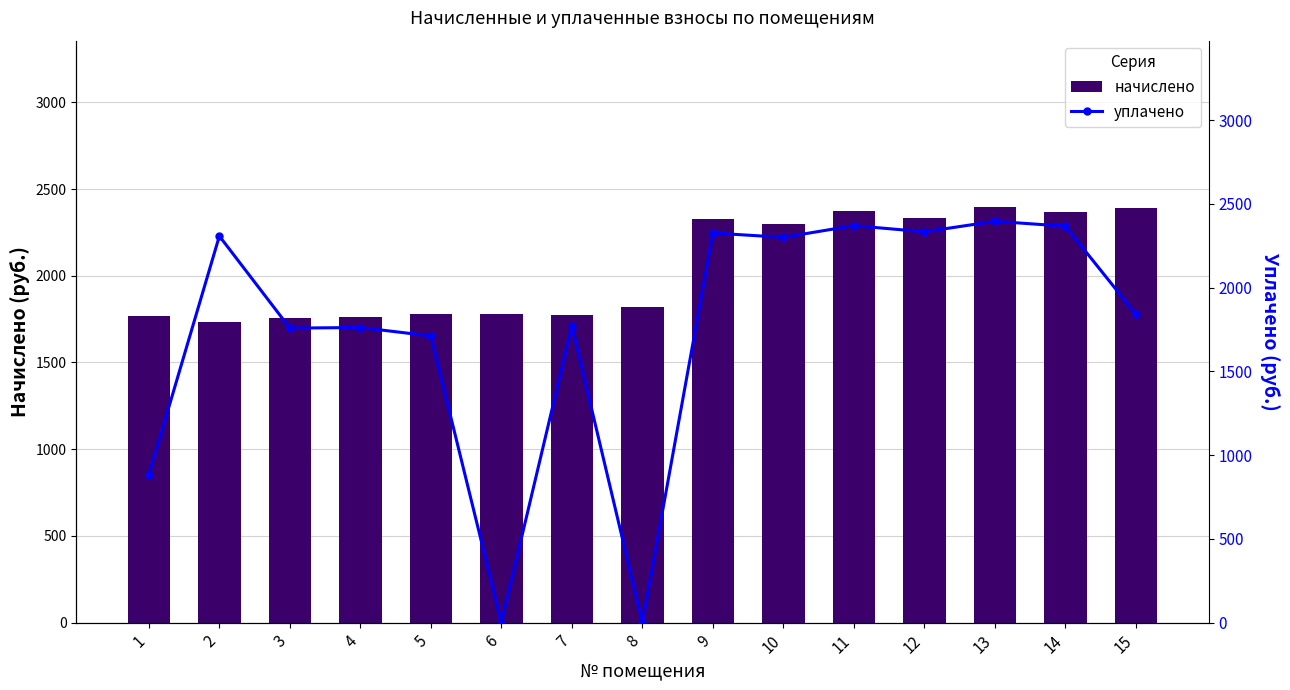

Which category has the highest value in the уплачено series?

13